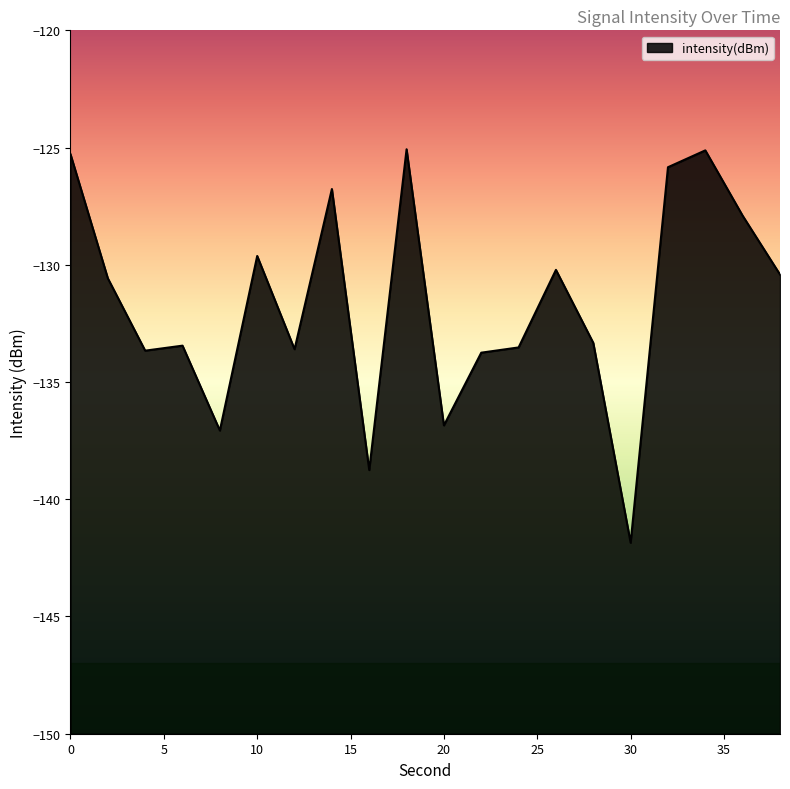

List the labels in order of value, largest first.

18, 34, 0, 32, 14, 36, 10, 26, 38, 2, 28, 6, 24, 12, 4, 22, 20, 8, 16, 30